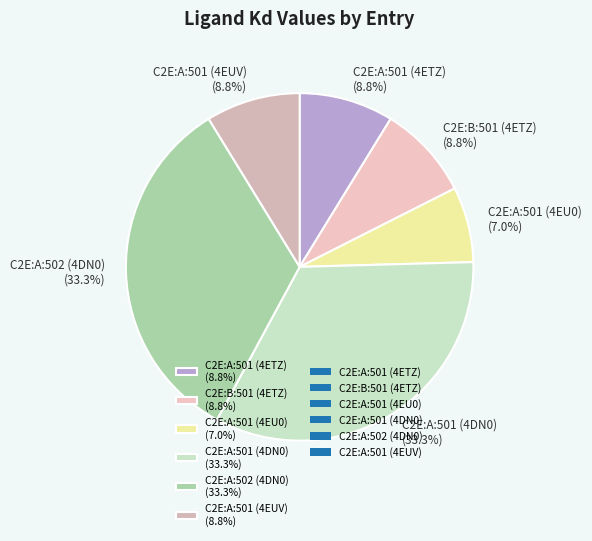

To the nearest percent, what portion does C2E:B:501 (4ETZ) represent?

9%